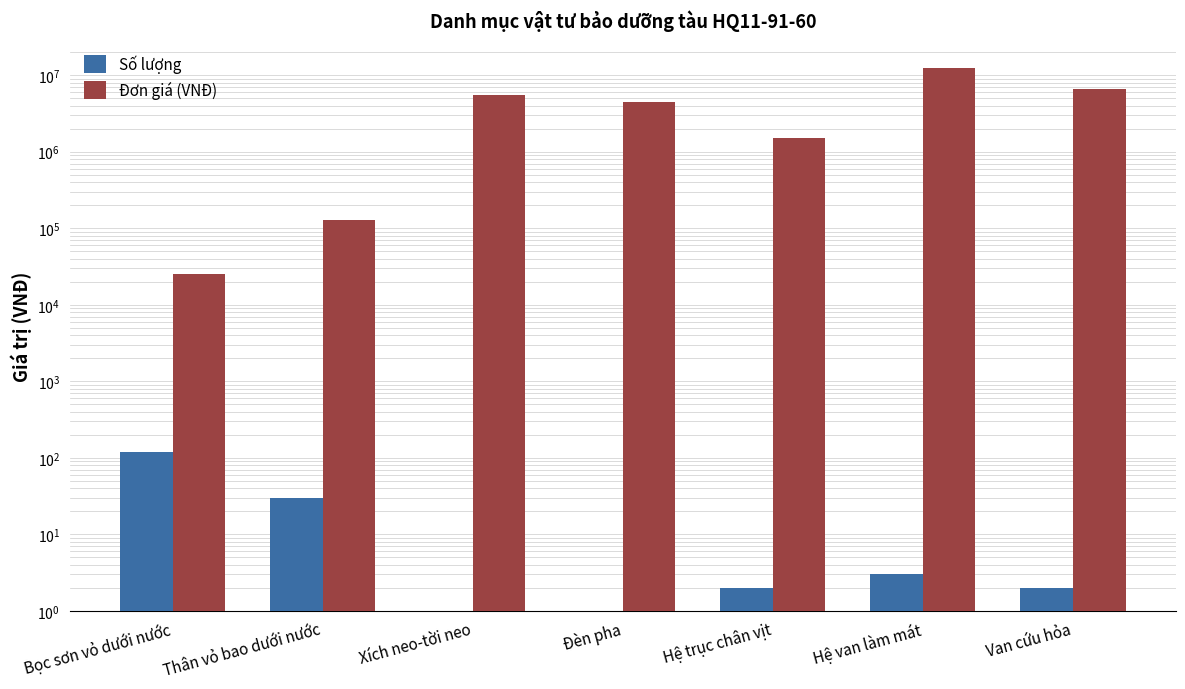

What is the maximum value shown in the chart?

12500000